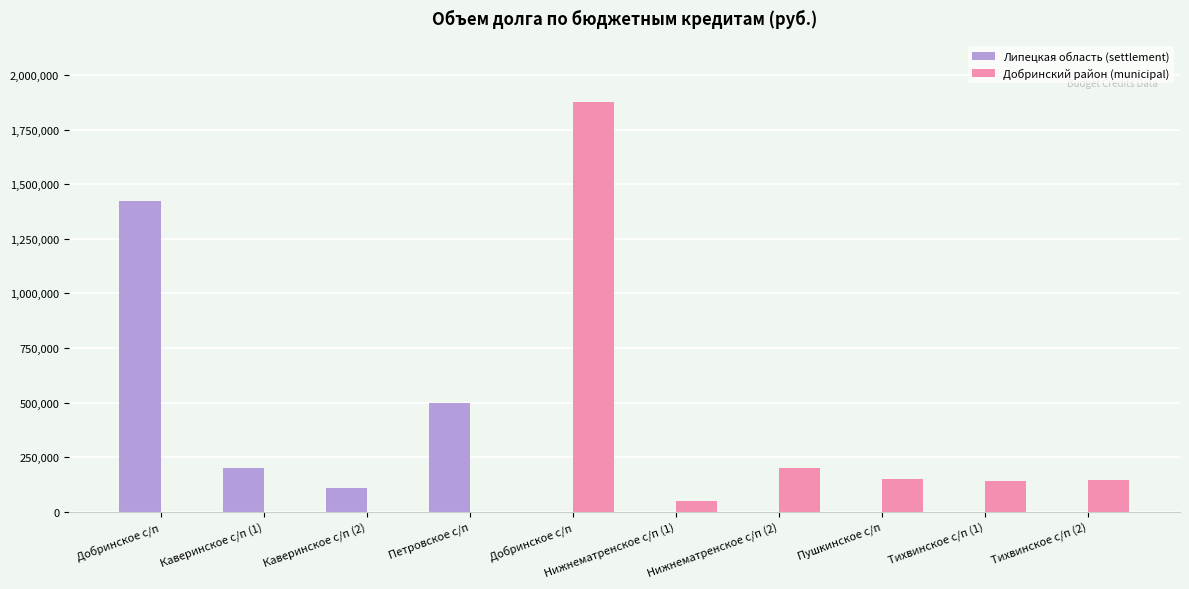

What is the total value across all series at Каверинское с/п (1)?

200000.0